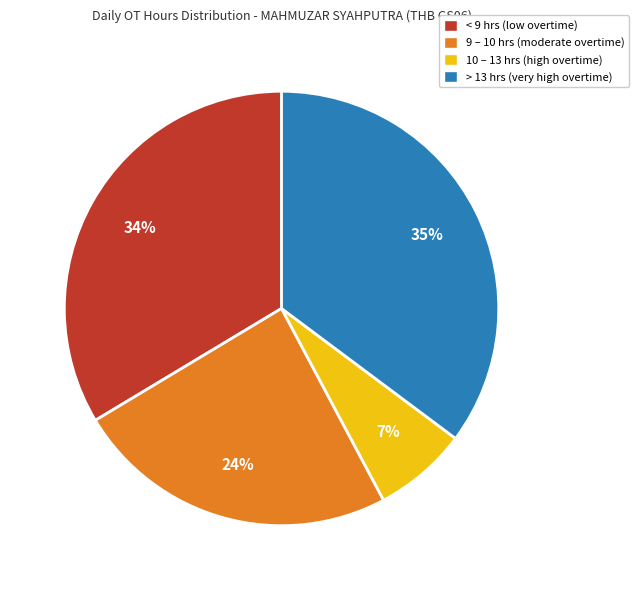

Is there any slice that represents more than half of the pie?

No